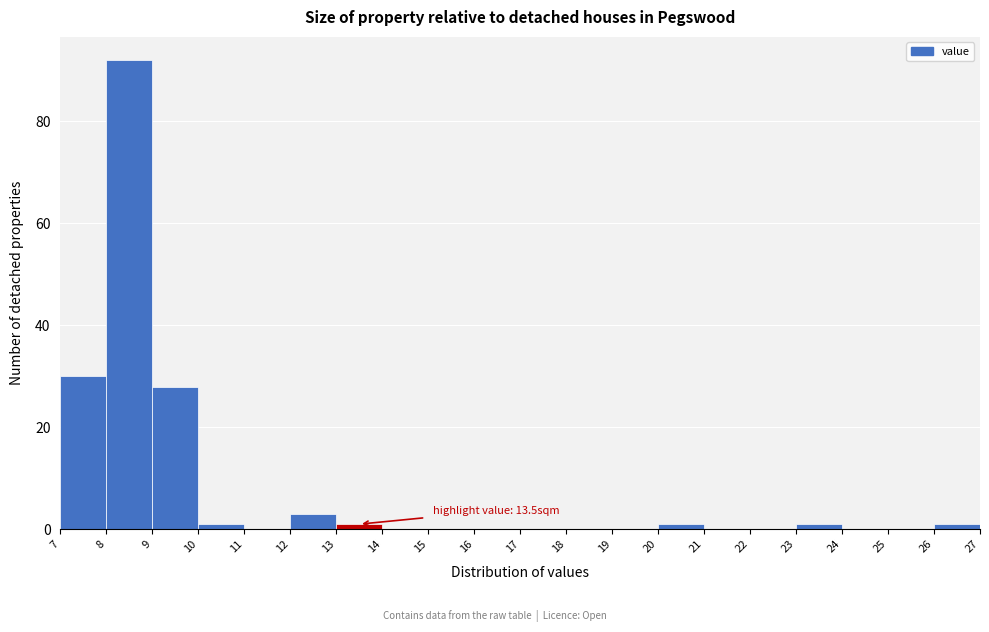

Over which range of the x-axis is the bar tallest?

8 to 9